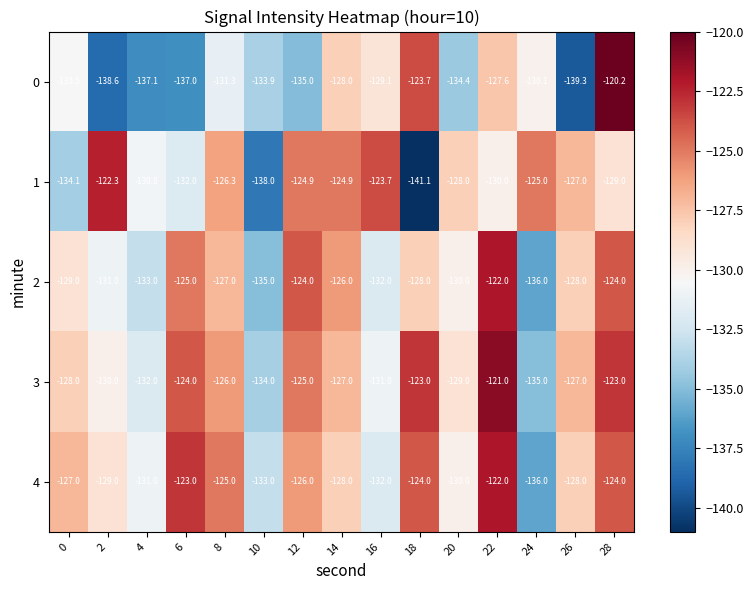

At which label is 0 closest to -129?

16